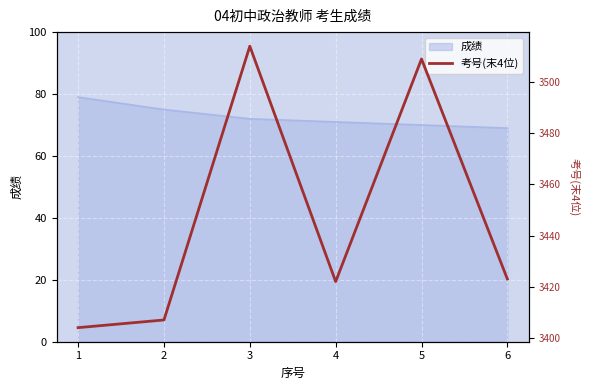

Reading left to right, transcribe all the data shown in this chart.

3404	3407	3514	3422	3509	3423